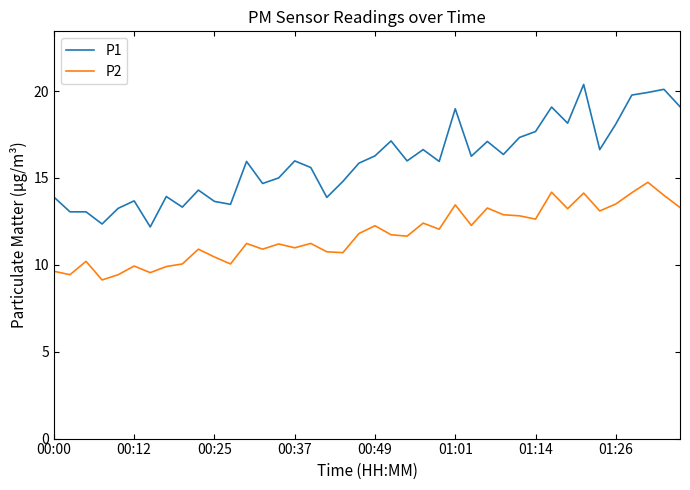

List the series in order of their peak value, highest first.

P1, P2